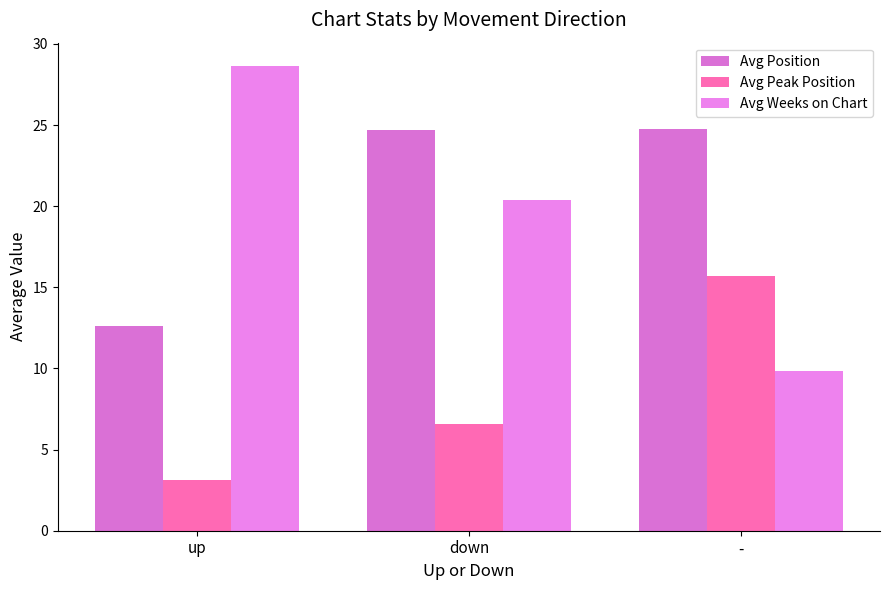

Reading left to right, transcribe all the data shown in this chart.

Avg Position: up=12.6	down=24.7	-=24.8
Avg Peak Position: up=3.1	down=6.6	-=15.7
Avg Weeks on Chart: up=28.6	down=20.4	-=9.8